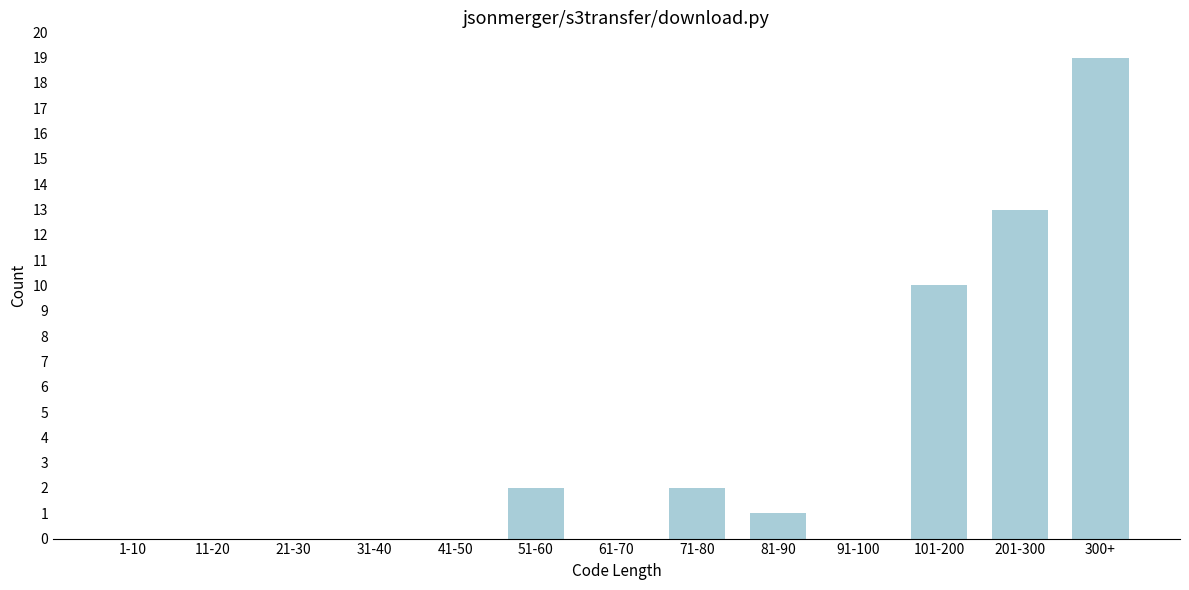

Reading left to right, what are all the values shown in this chart?

1-10=0	11-20=0	21-30=0	31-40=0	41-50=0	51-60=2	61-70=0	71-80=2	81-90=1	91-100=0	101-200=10	201-300=13	300+=19